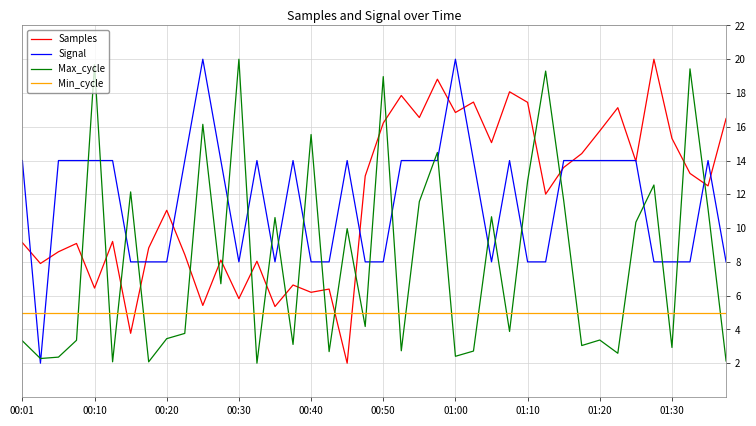

How many values in the Signal series are below 14?

17